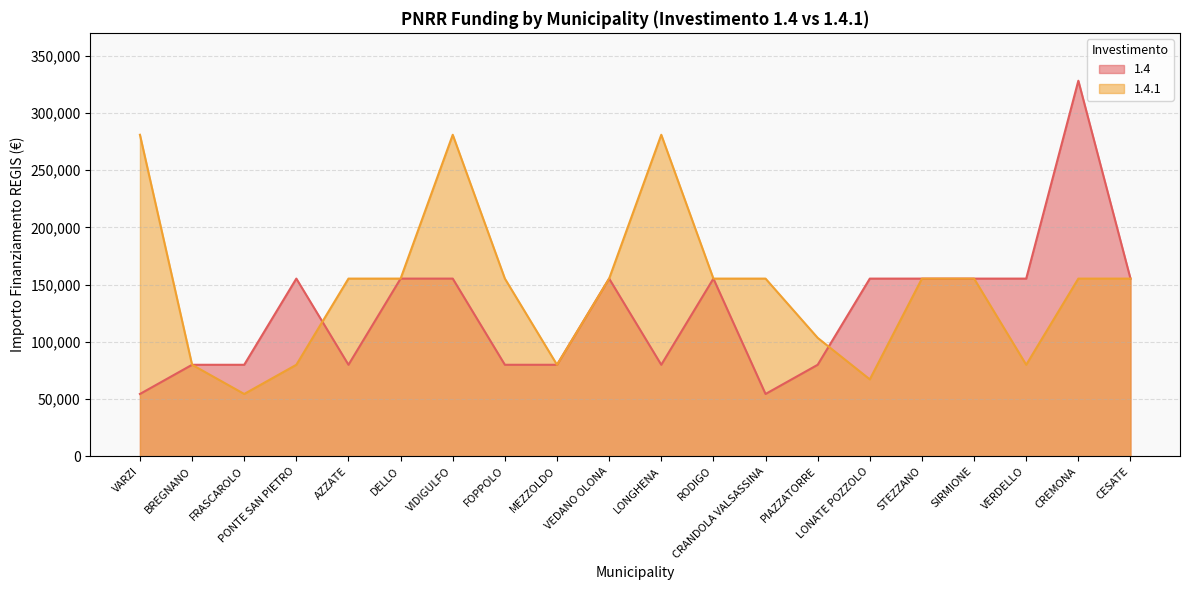

How many lines are shown in the chart?

2